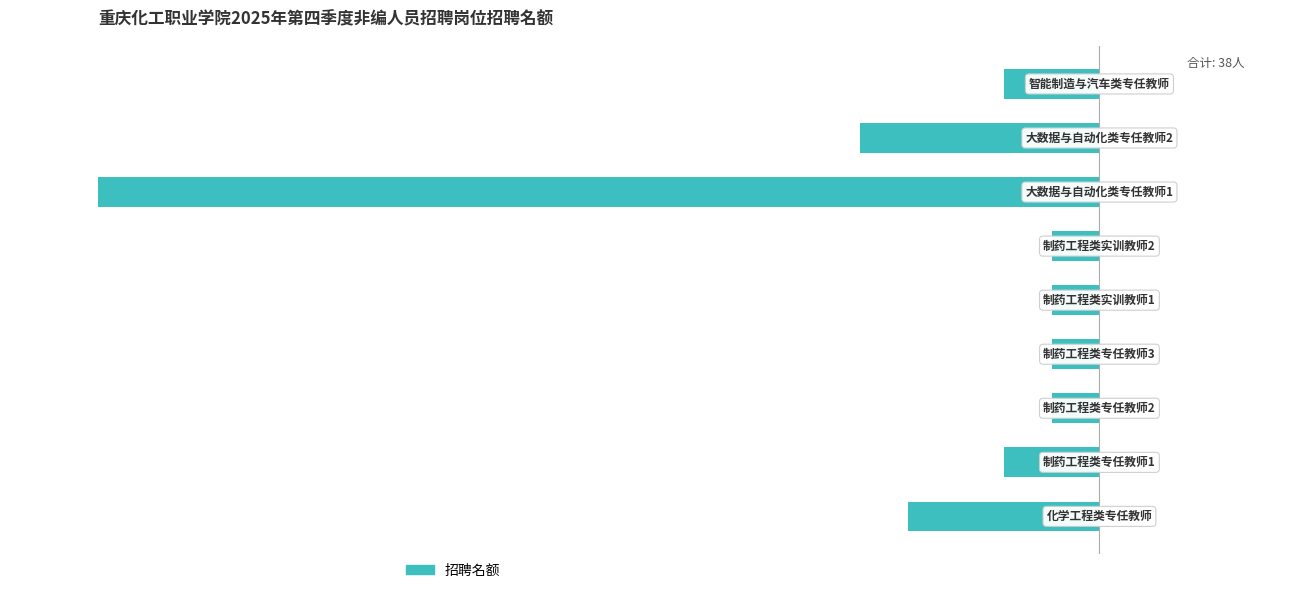

Are the bars horizontal?

Yes